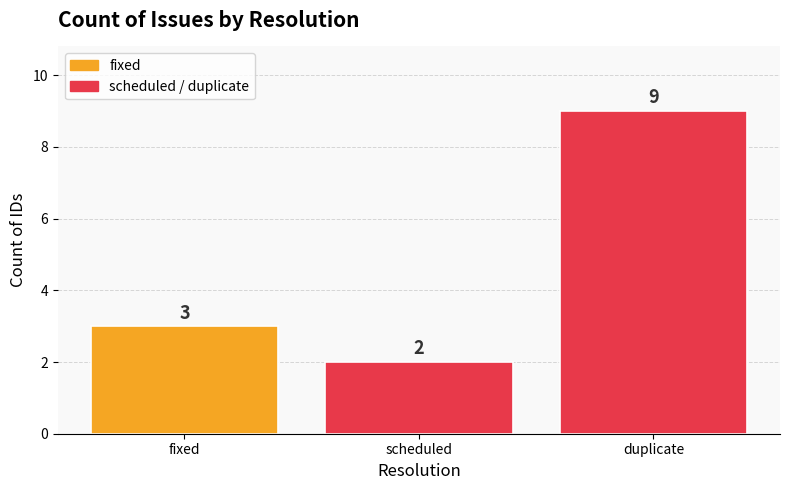

Where is the data nearest to the value 5?

fixed